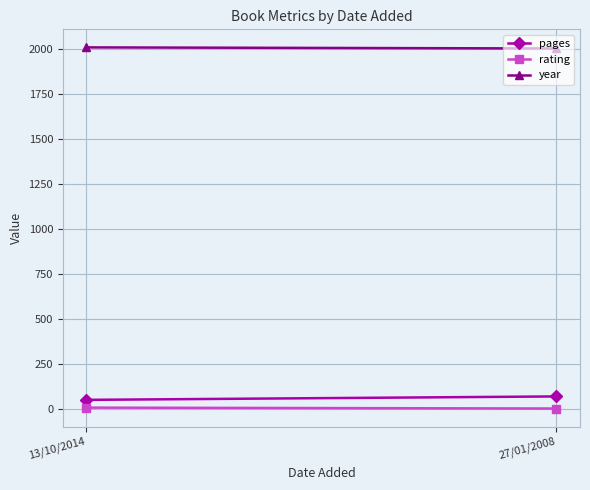

How many data points does each series have?

2